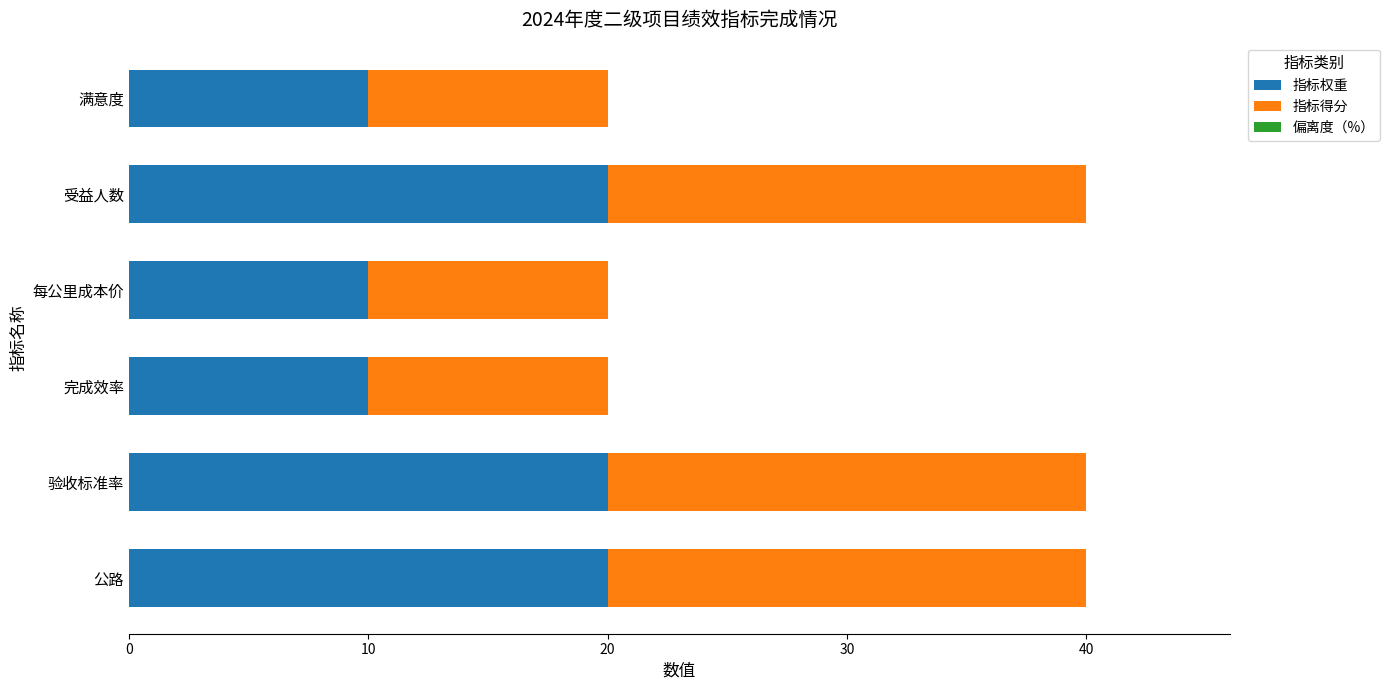

What is the minimum value for 指标权重?

10